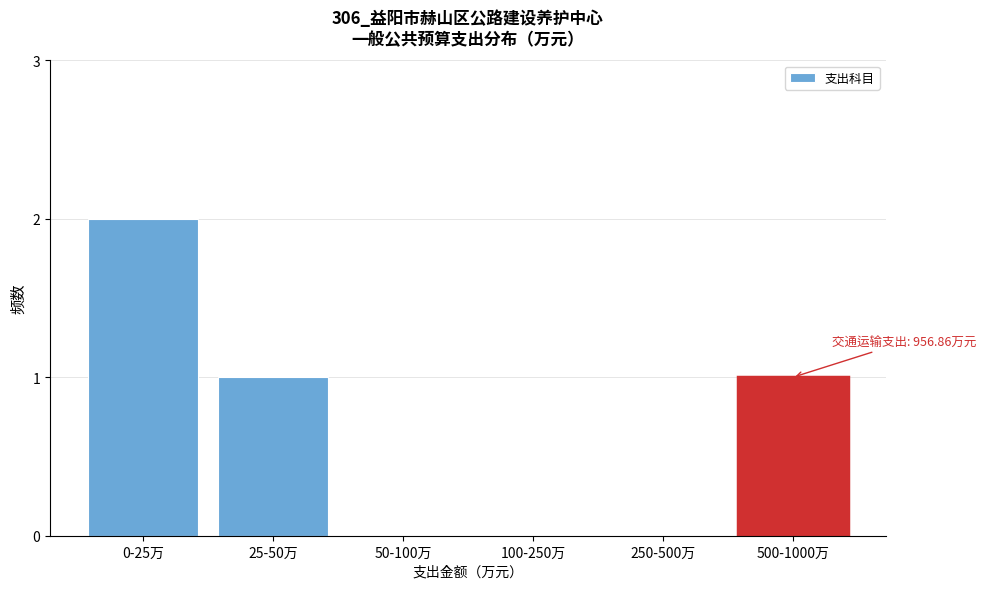

Reading left to right, transcribe all the data shown in this chart.

0-25万=2	25-50万=1	50-100万=0	100-250万=0	250-500万=0	500-1000万=1